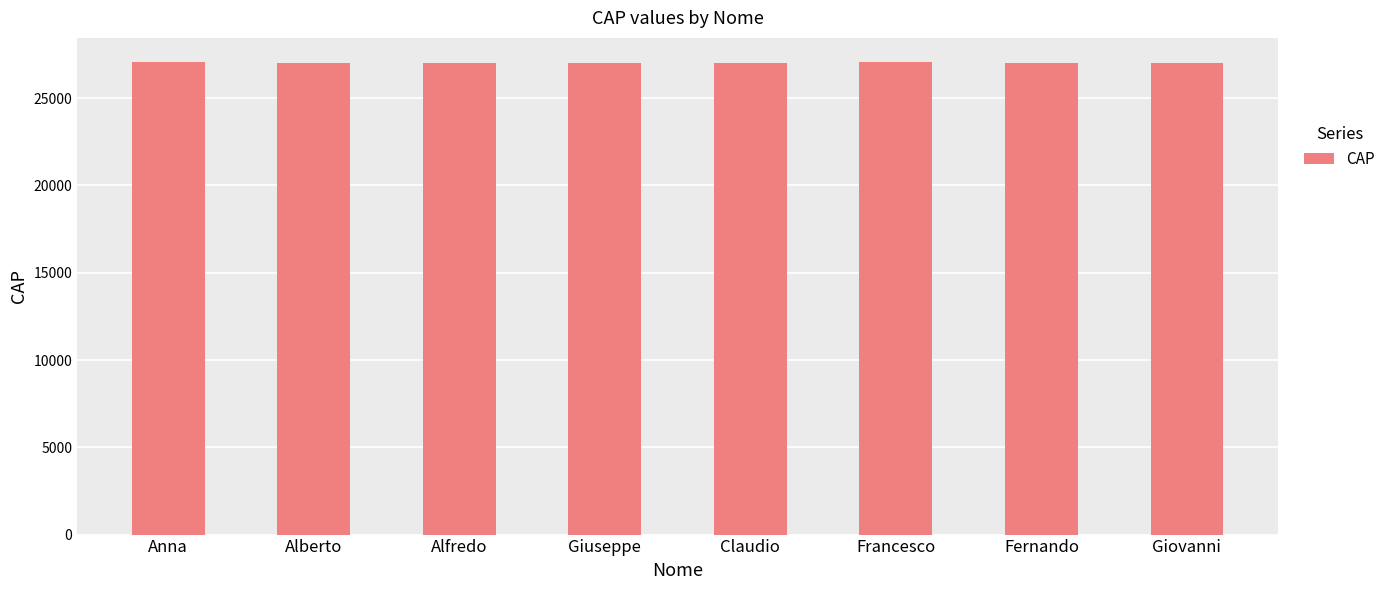

How many values are below 27029?

4